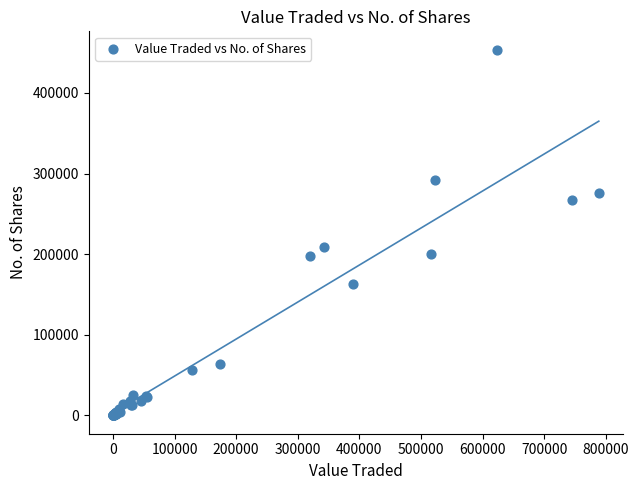

What Y value in the scatter plot is closest to 226902?

208922